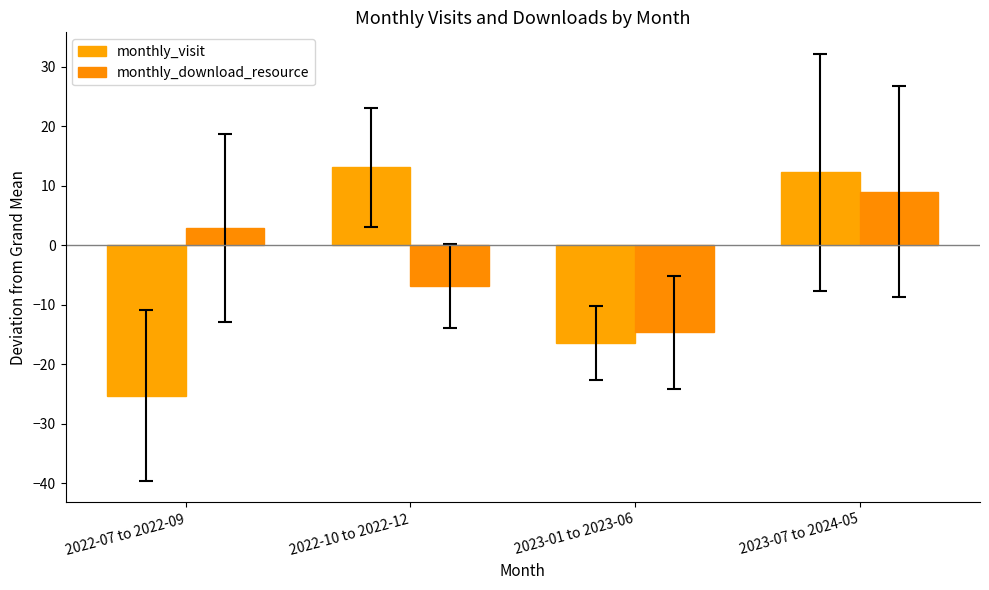

What is the sum of the monthly_download_resource values at 2022-07 to 2022-09 and 2022-10 to 2022-12?

-3.9